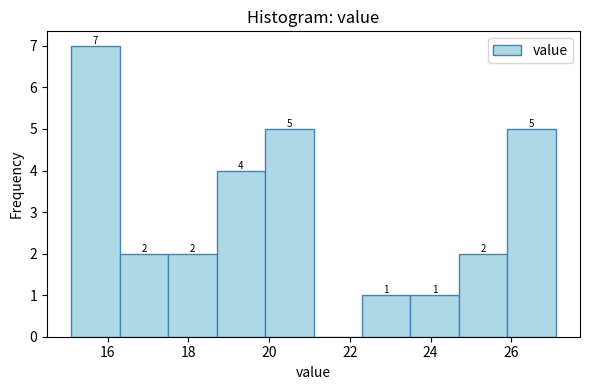

Which range on the x-axis has the tallest bar?

15.1 to 16.3